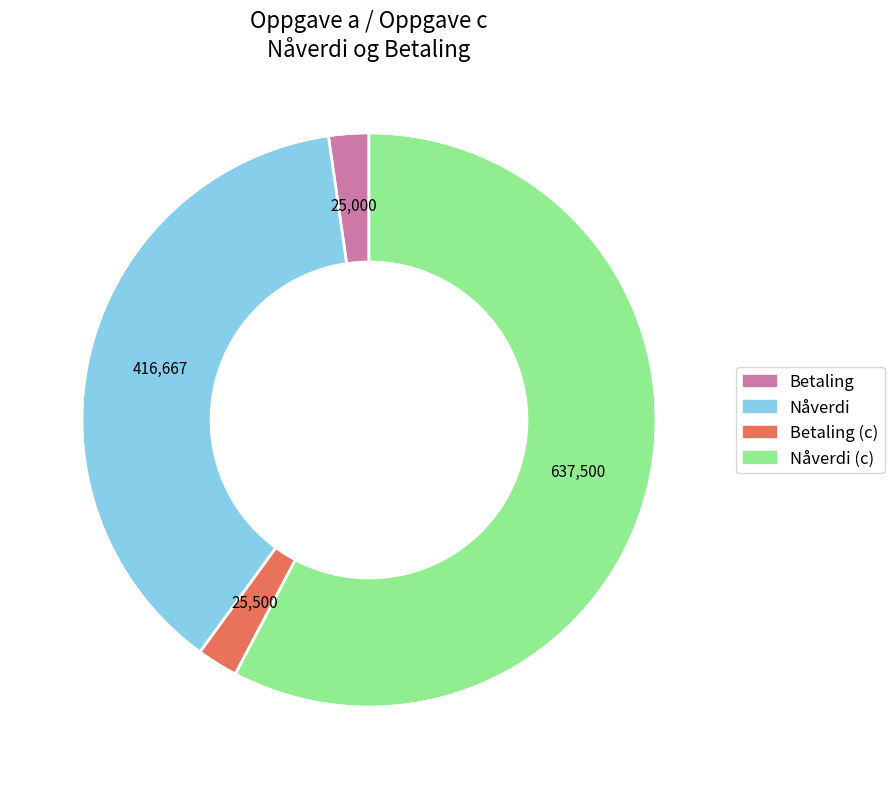

How many slices are in this pie chart?

4